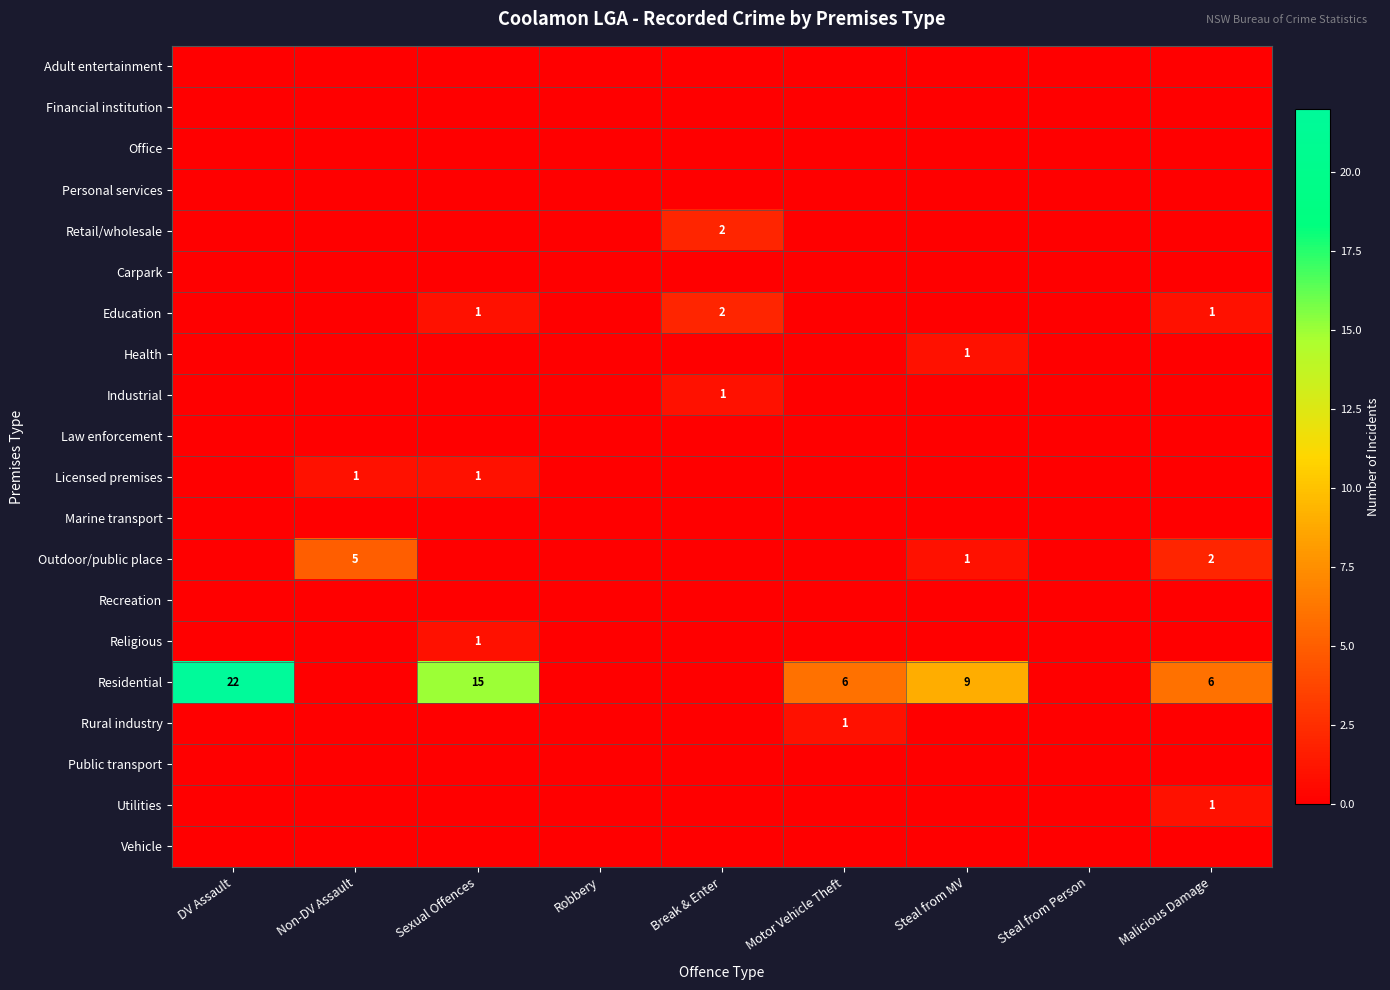

The value of Residential at Motor Vehicle Theft is 6. True or false?

True